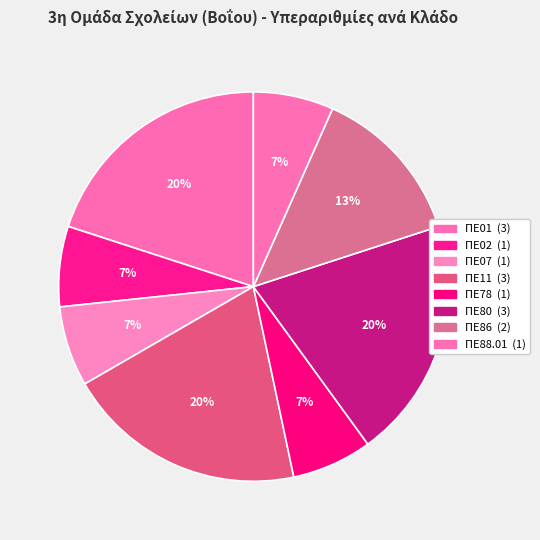

Does any single category account for the majority?

No